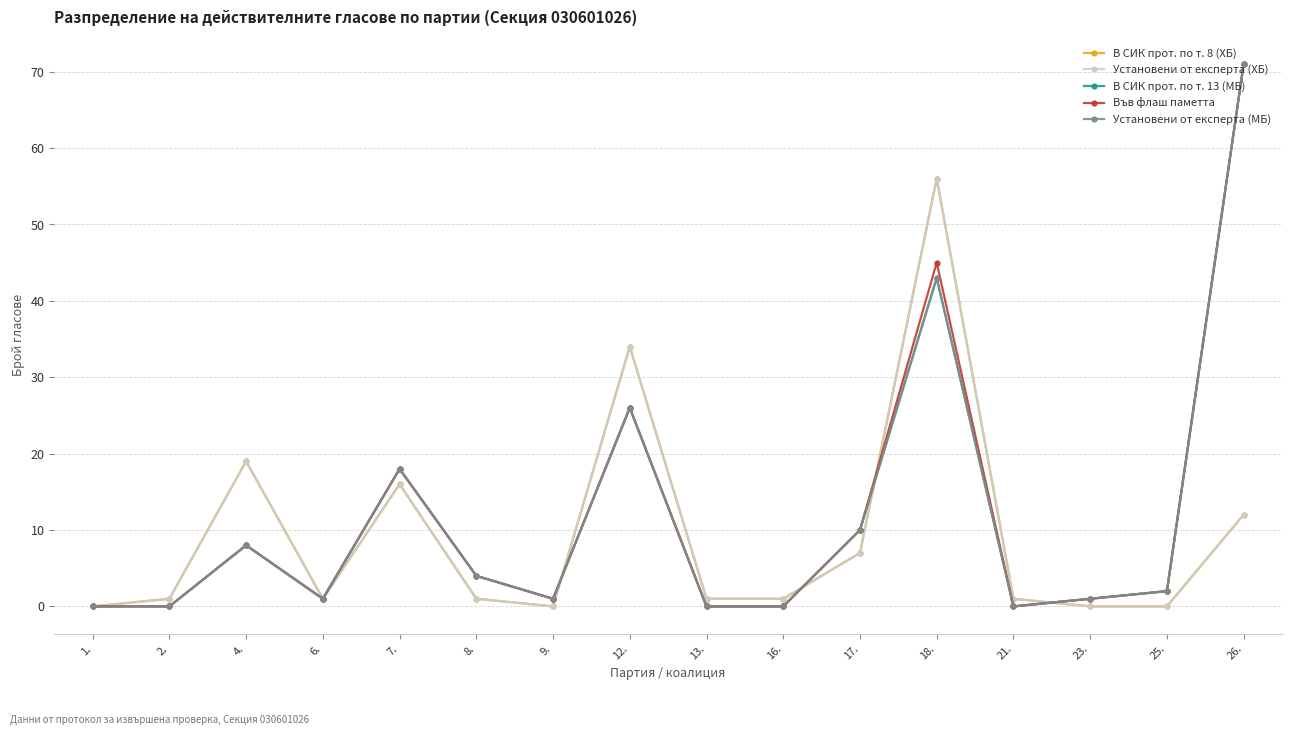

Which series changed the most between 6. and 26.?

В СИК прот. по т. 13 (МБ)